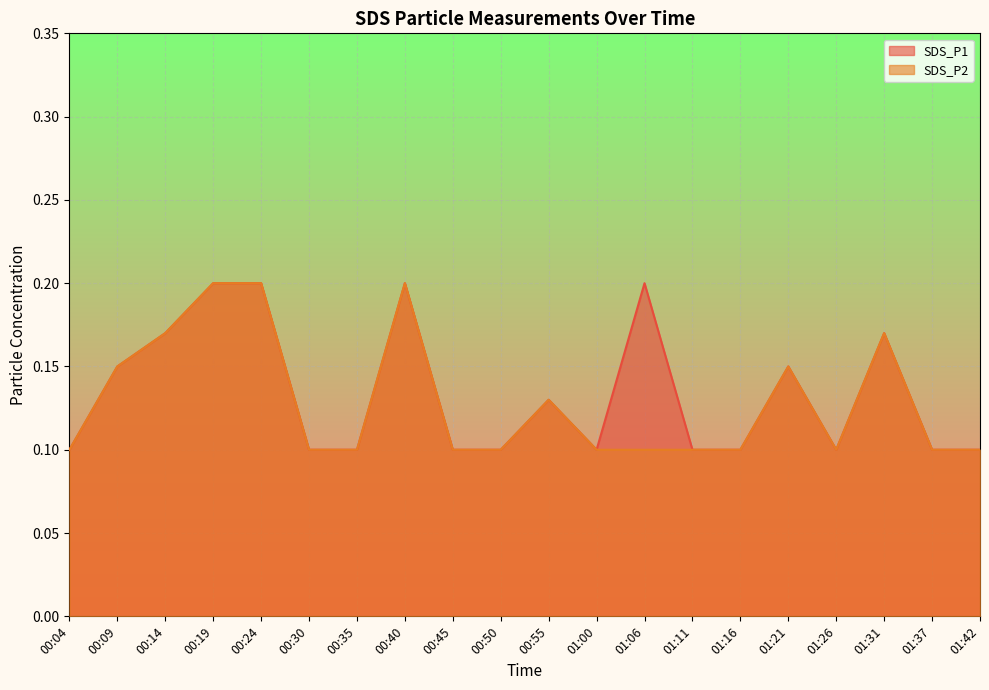

Count the number of data series in this chart.

2